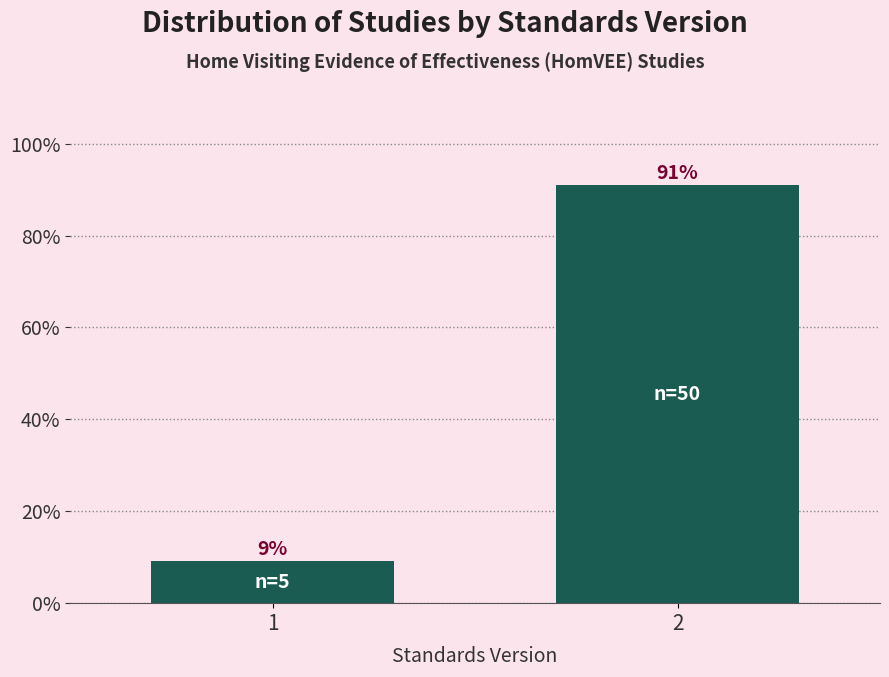

Does the chart contain any negative values?

No